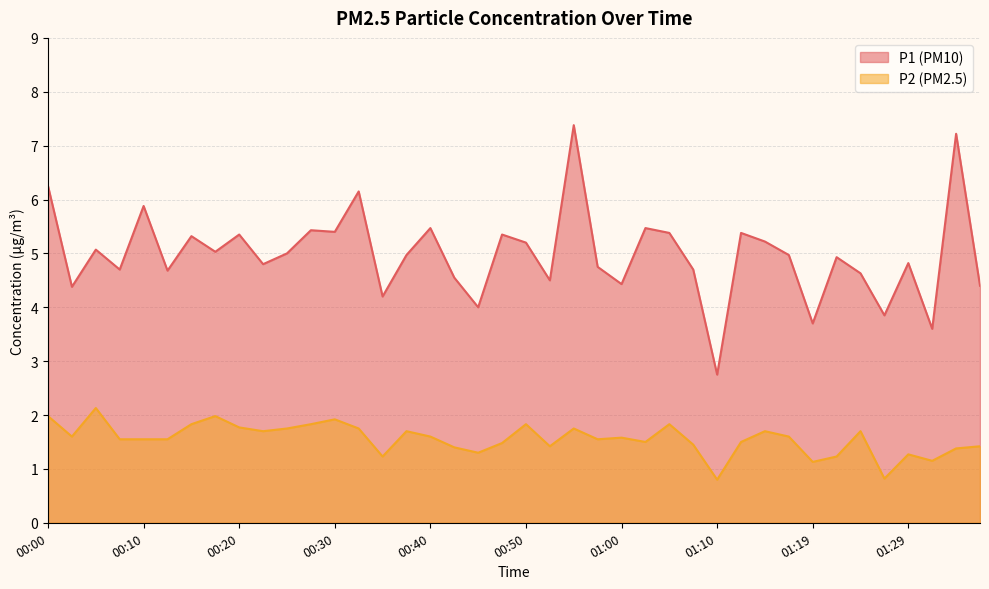

How many data points in P1 are less than 4?

4